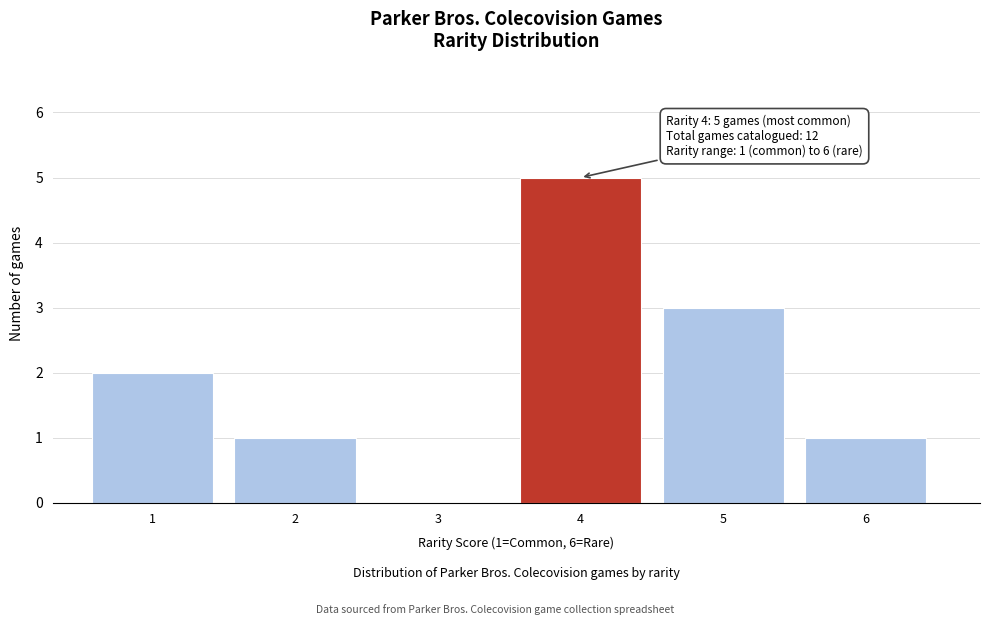

Which range on the x-axis has the tallest bar?

3.5 to 4.5